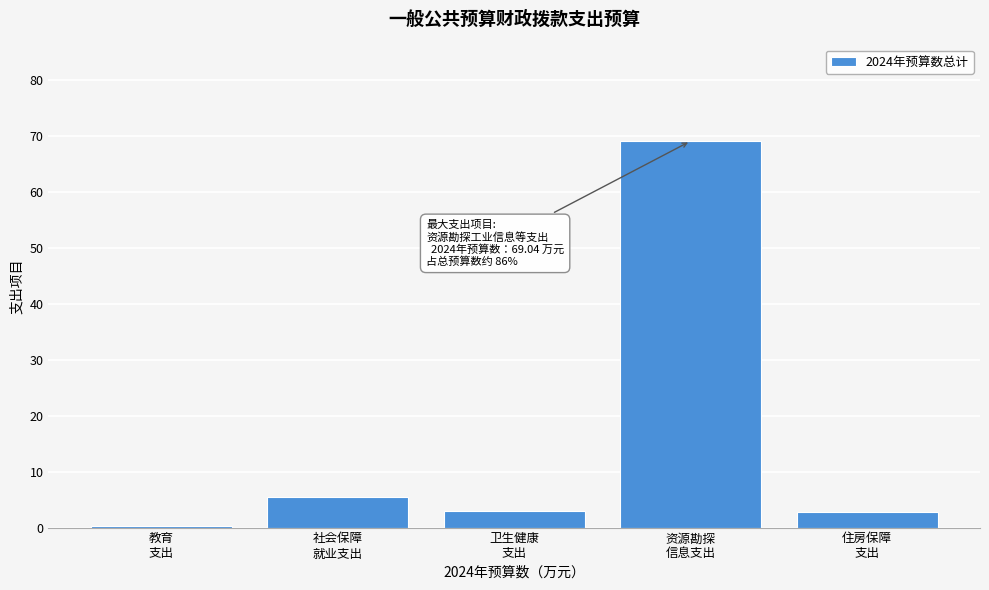

What is the greatest value displayed?

69.0